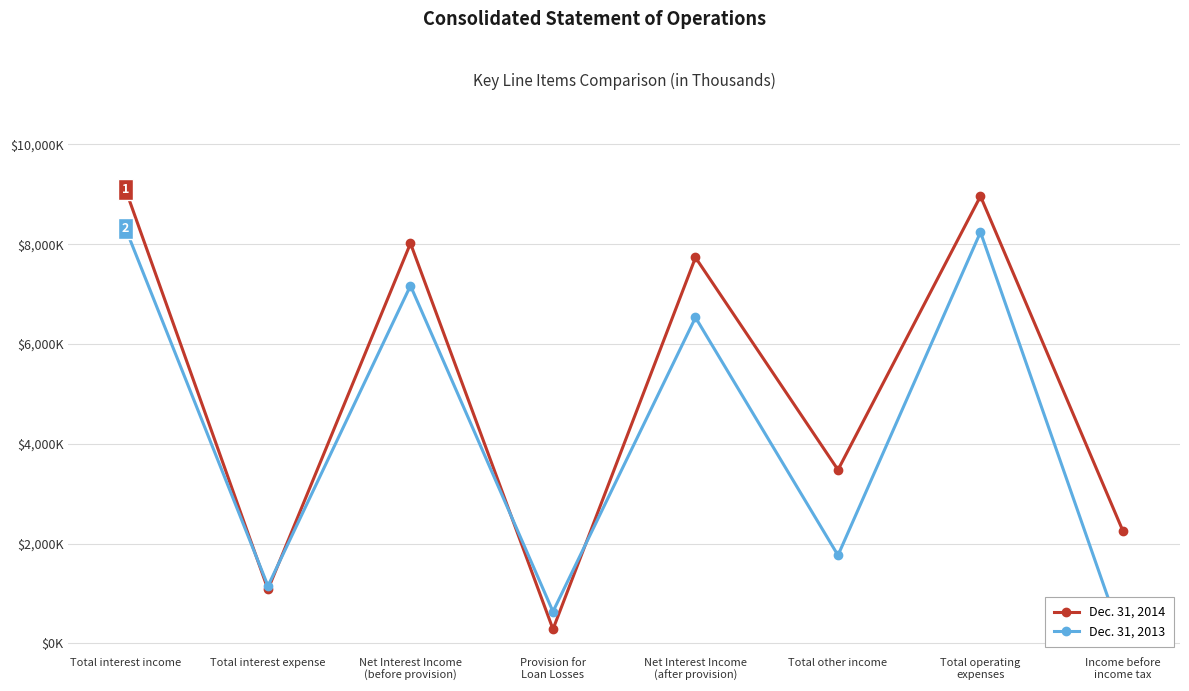

Between Net Interest Income
(after provision) and Total operating
expenses, which series saw the biggest shift?

Dec. 31, 2013